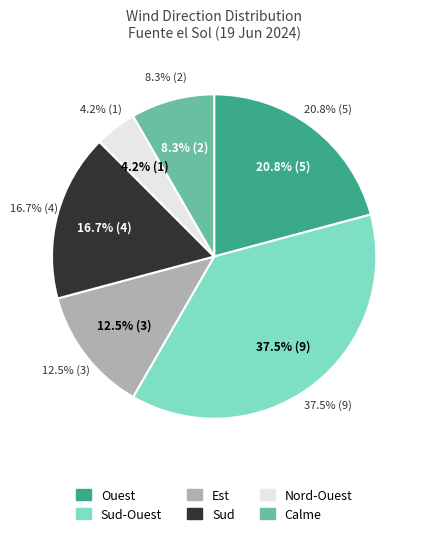

Which has a higher value, Est or Sud-Ouest?

Sud-Ouest